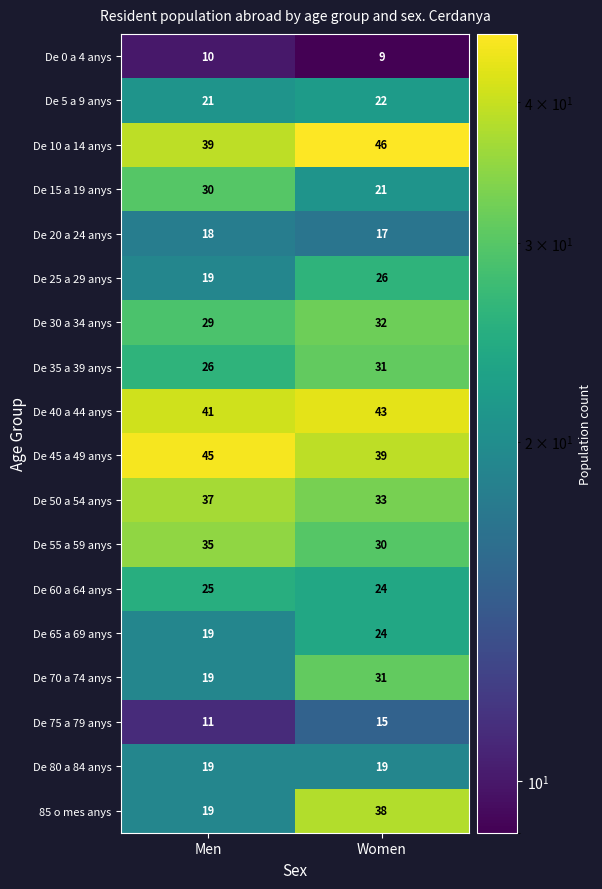

What is the difference between the De 25 a 29 anys values at Men and Women?

7